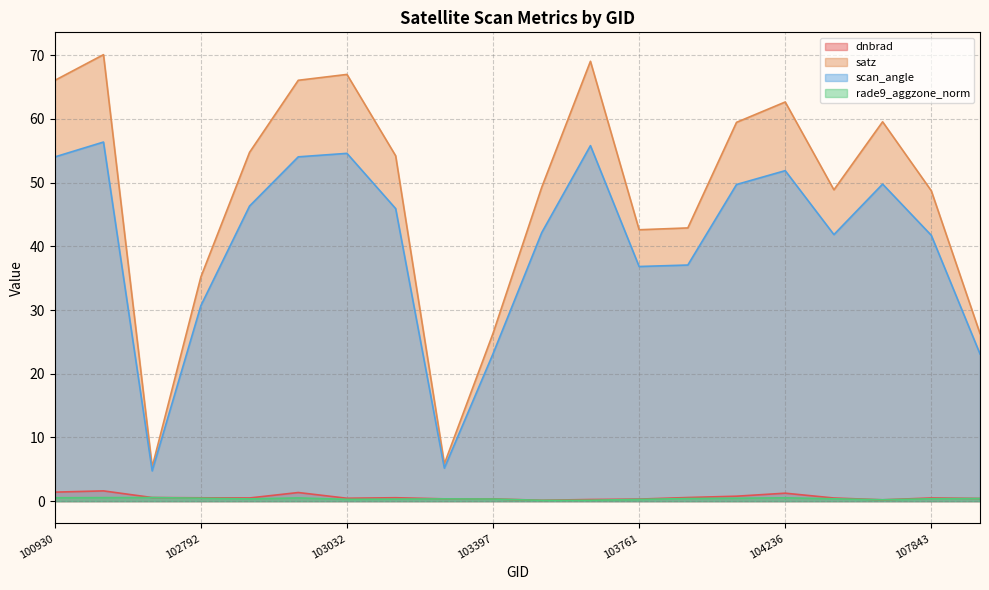

What is the value of the dnbrad point at the 13th from the left?

0.3